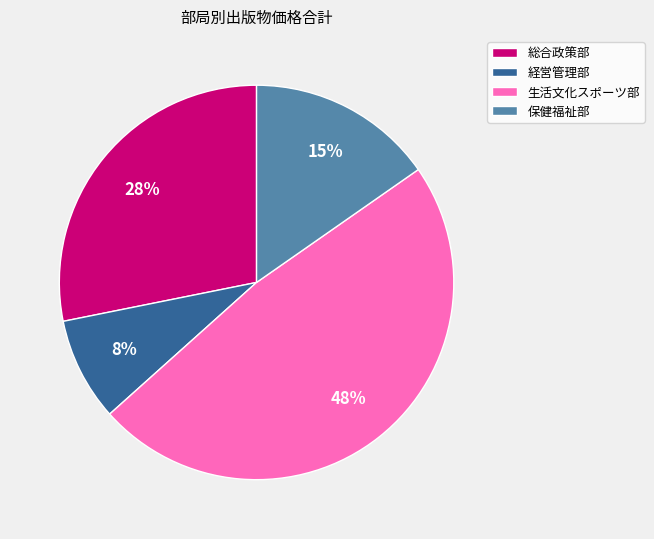

Rank the categories by value from lowest to highest.

経営管理部, 保健福祉部, 総合政策部, 生活文化スポーツ部